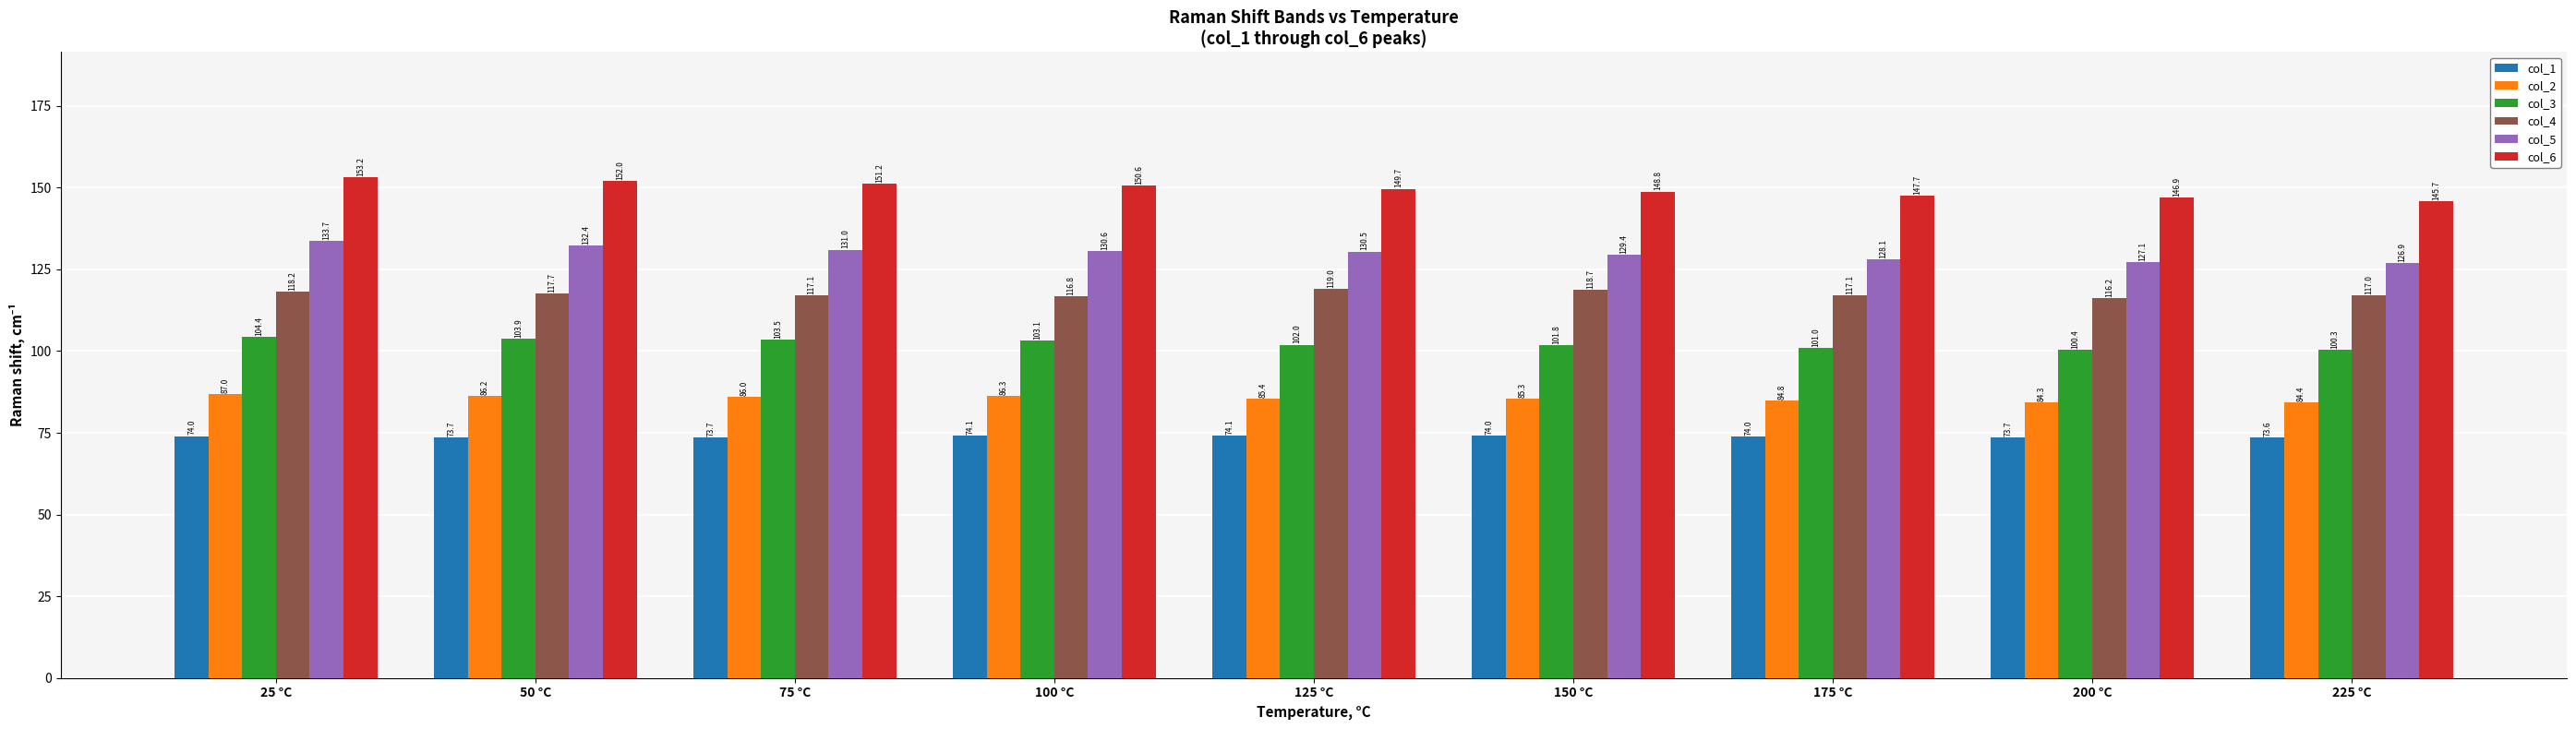

What is the difference between the second highest and second lowest values in the col_3 series?

3.5